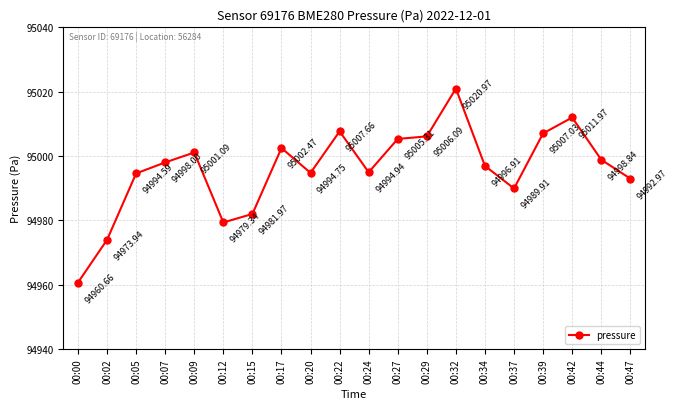

What is the sum of all values?

1899919.4